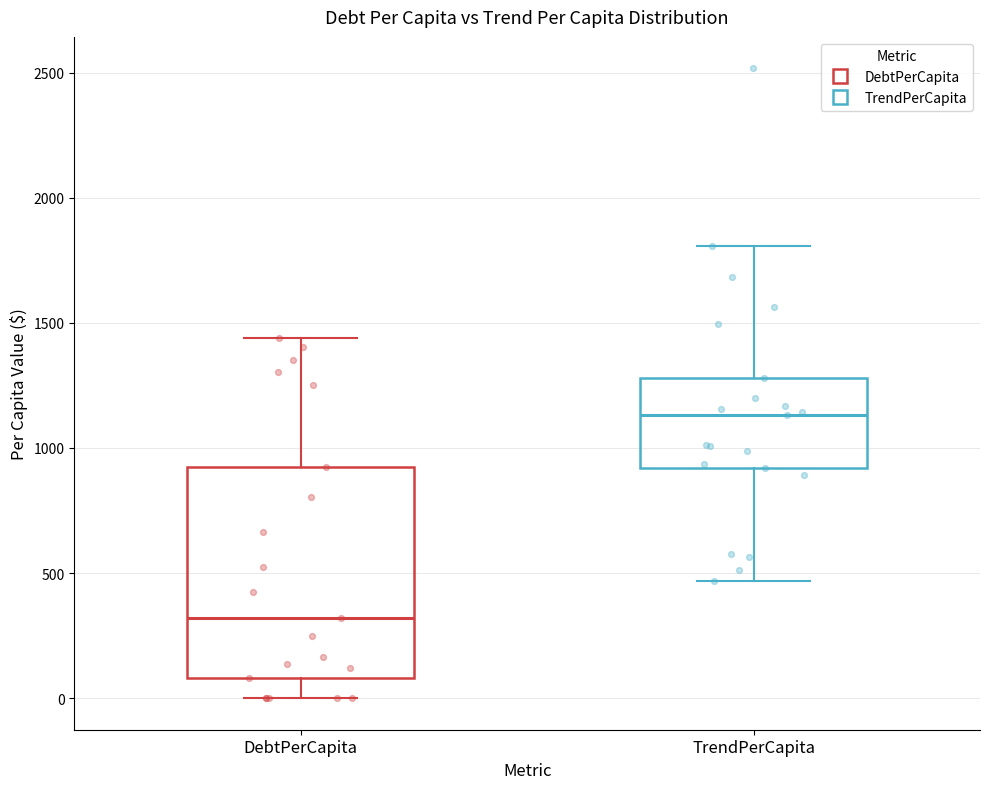

Reading left to right, read every box against the y-axis: the position of its median line, the range the box covers, and the ends of its whiskers. The values are not printed on the chart, so give them approximately, as read against the axis.

DebtPerCapita: median 300, box 100 to 900, whiskers 0 to 1450
TrendPerCapita: median 1150, box 900 to 1300, whiskers 450 to 1800